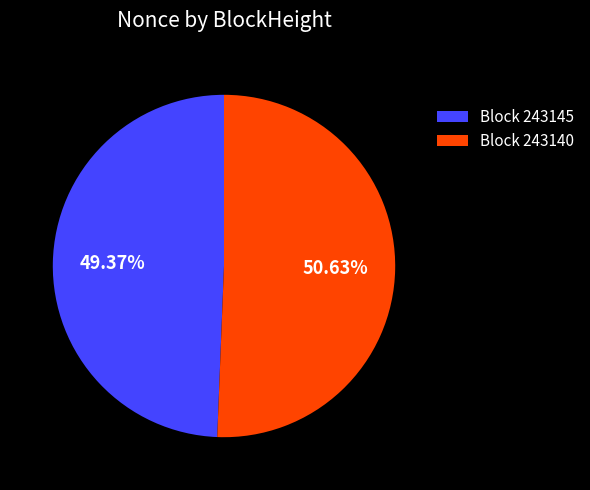

What is the ratio of the value at Block 243145 to the value at Block 243140?

1.0